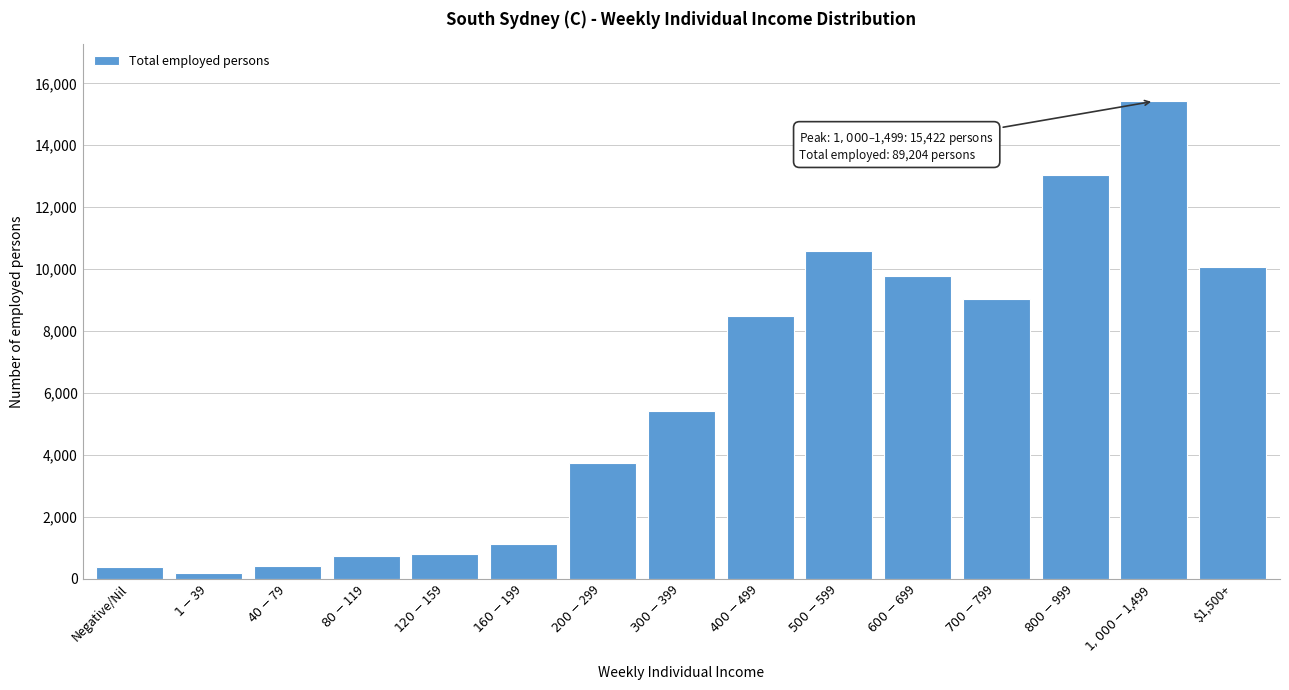

The chart shows a value of 16903 at $1,500+. True or false?

False